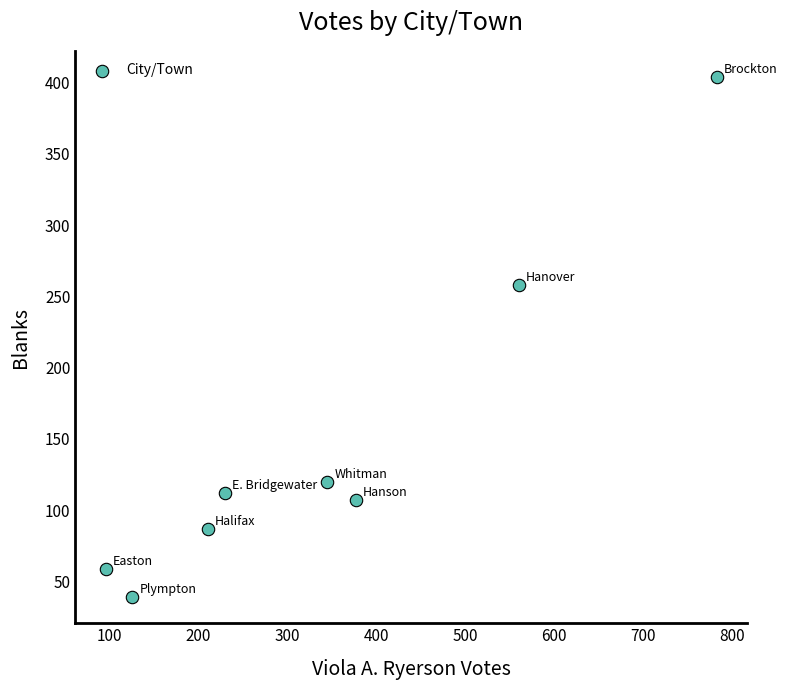

What is the range of Y values (max minus min)?

365